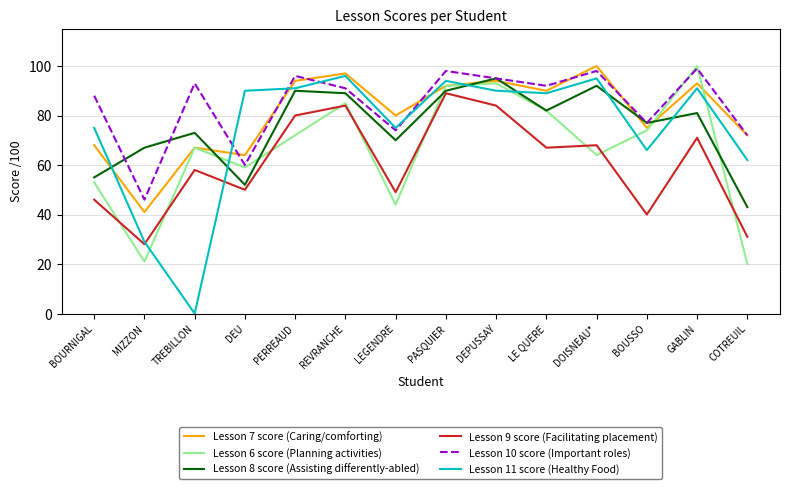

How many distinct data groups are displayed?

6